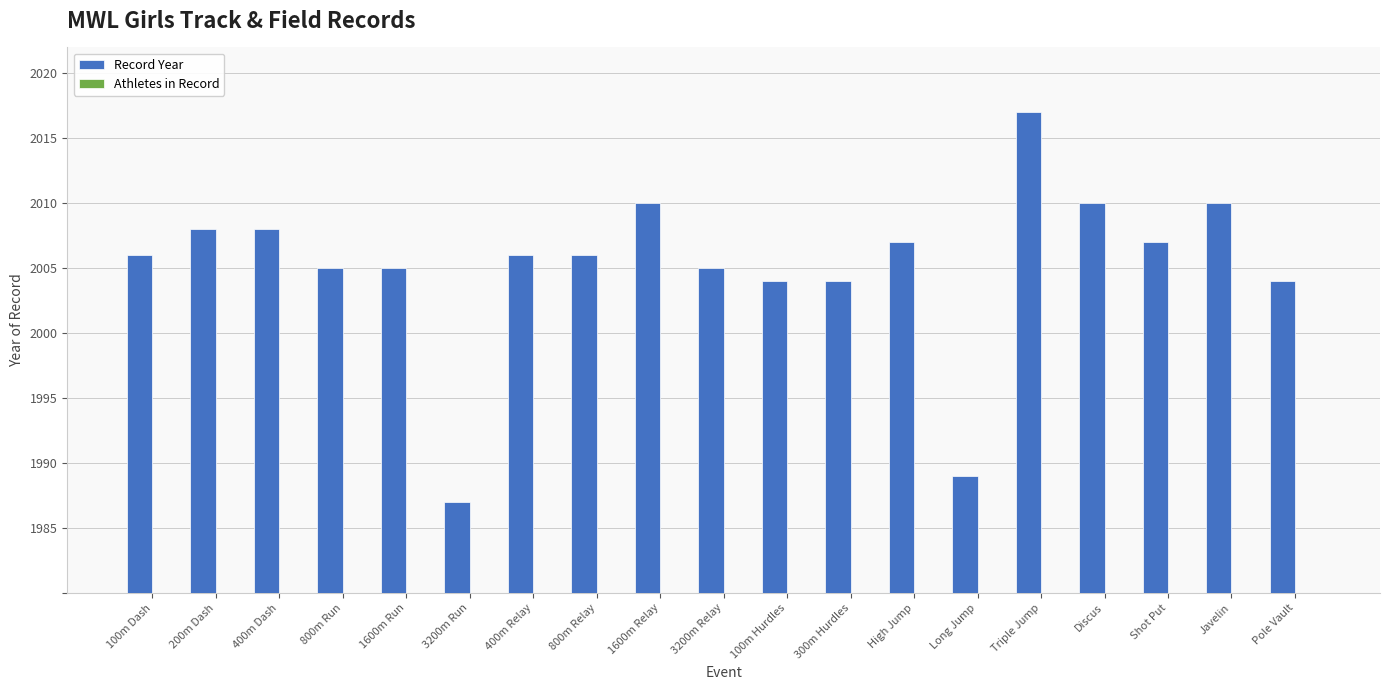

How many data points in Athletes in Record are above 1?

4